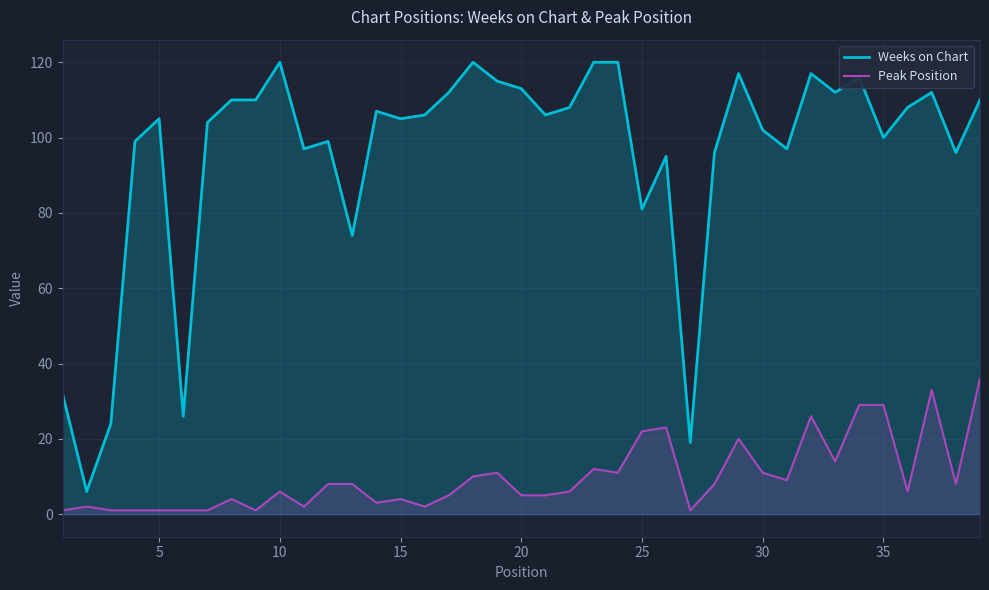

True or false: Peak Position and Weeks on Chart cross at least once.

False